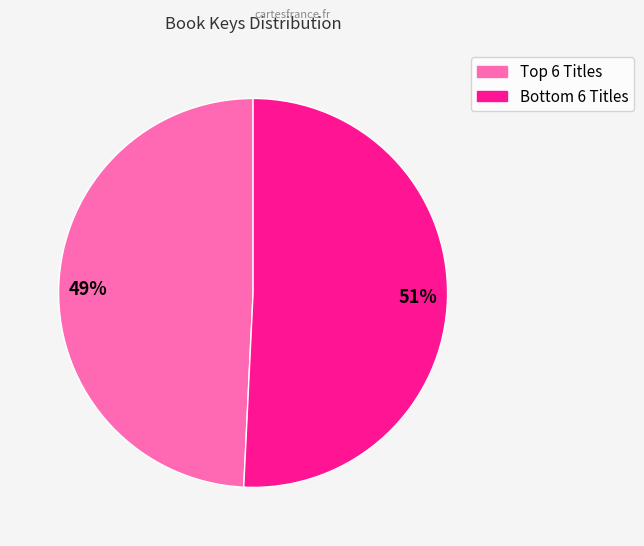

To the nearest percent, what is the difference between the largest and smallest slice percentages?

2%